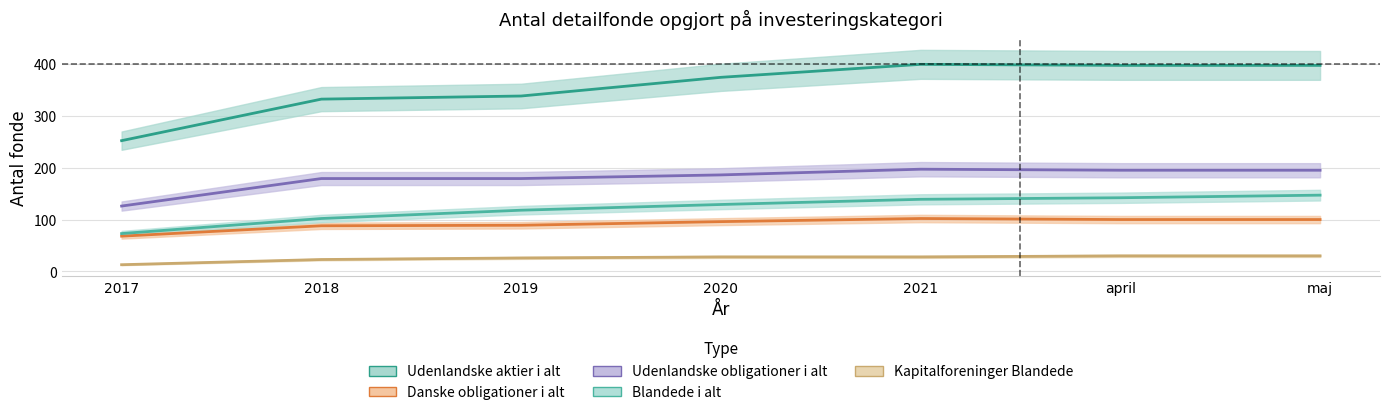

How many lines are shown in the chart?

5